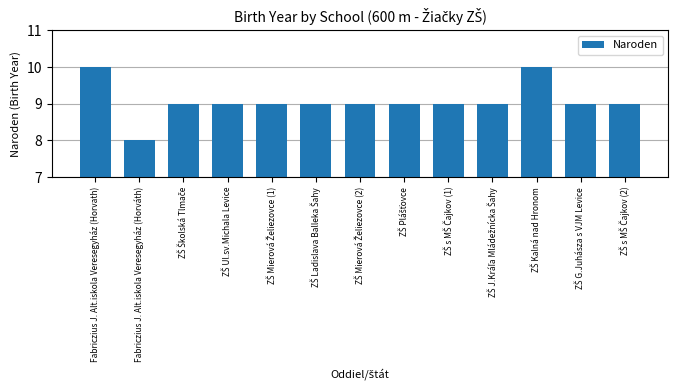

What is the average value?

9